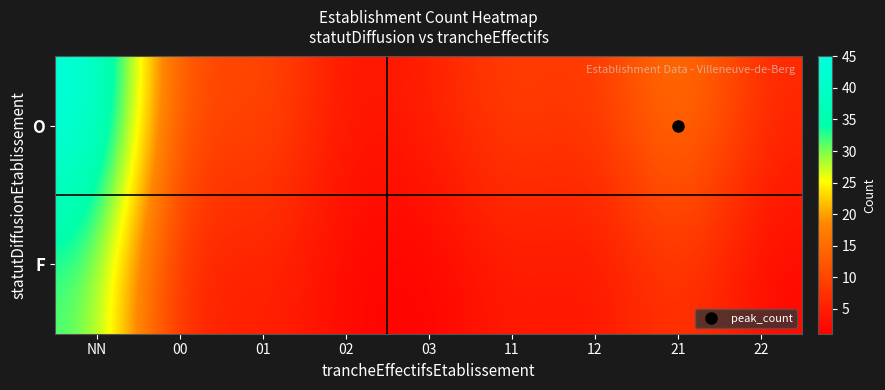

What is the smallest value displayed?

1